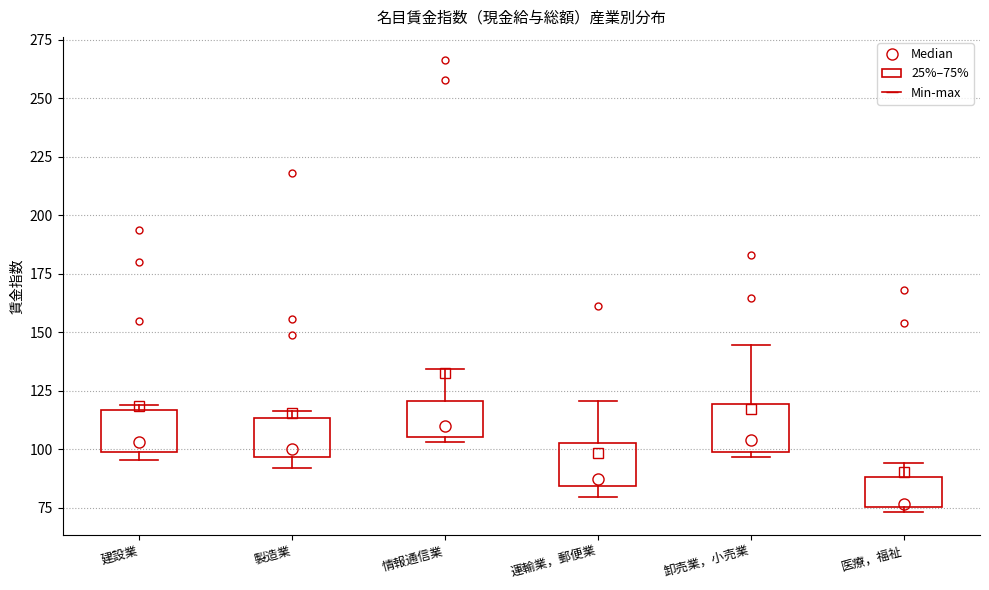

Reading left to right, read every box against the y-axis: the position of its median line, the range the box covers, and the ends of its whiskers. The values are not printed on the chart, so give them approximately, as read against the axis.

建設業: median 105, box 100 to 115, whiskers 95 to 120
製造業: median 100, box 95 to 115, whiskers 90 to 115 (just above the box's upper edge)
情報通信業: median 110, box 105 to 120, whiskers 105 (just below the box's lower edge) to 135
運輸業，郵便業: median 85 (just above the box's lower edge), box 85 to 105, whiskers 80 to 120
卸売業，小売業: median 105, box 100 to 120, whiskers 95 to 145
医療，福祉: median 75 (just above the box's lower edge), box 75 to 90, whiskers 75 (just below the box's lower edge) to 95